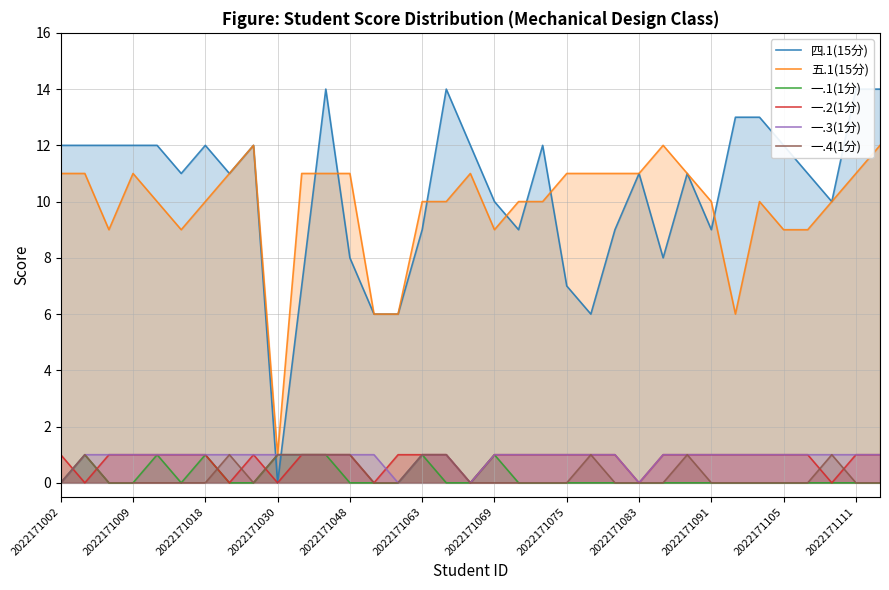

Count the number of data series in this chart.

6